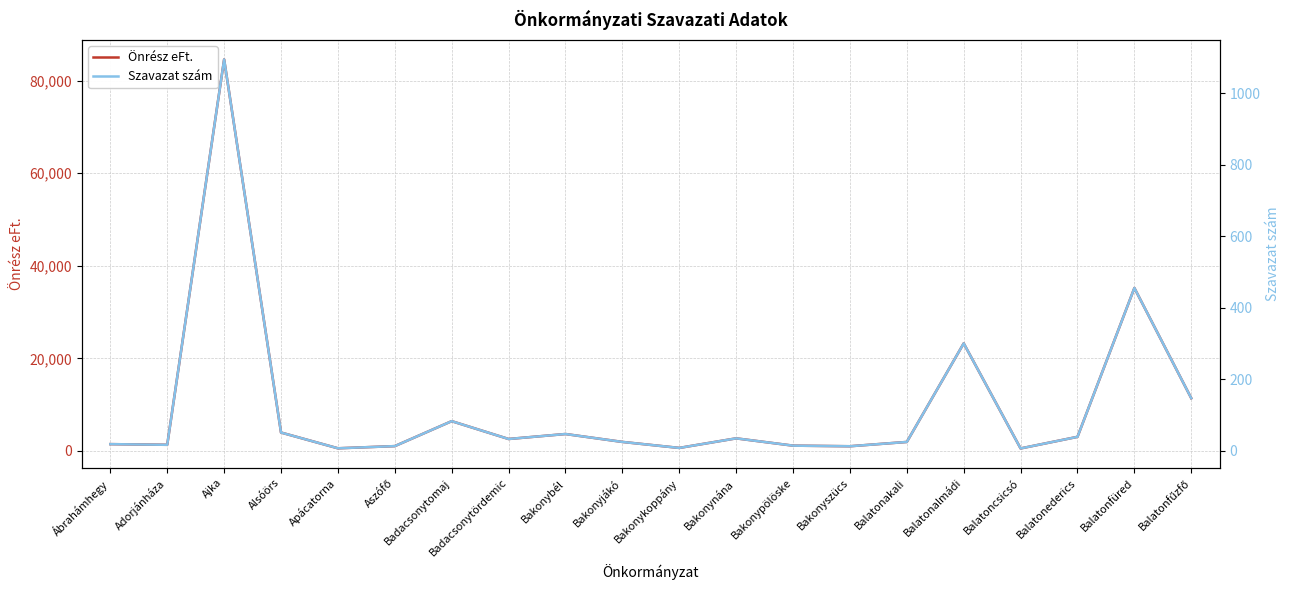

What is the value of the Szavazat szám point at the 6th from the left?

13.2